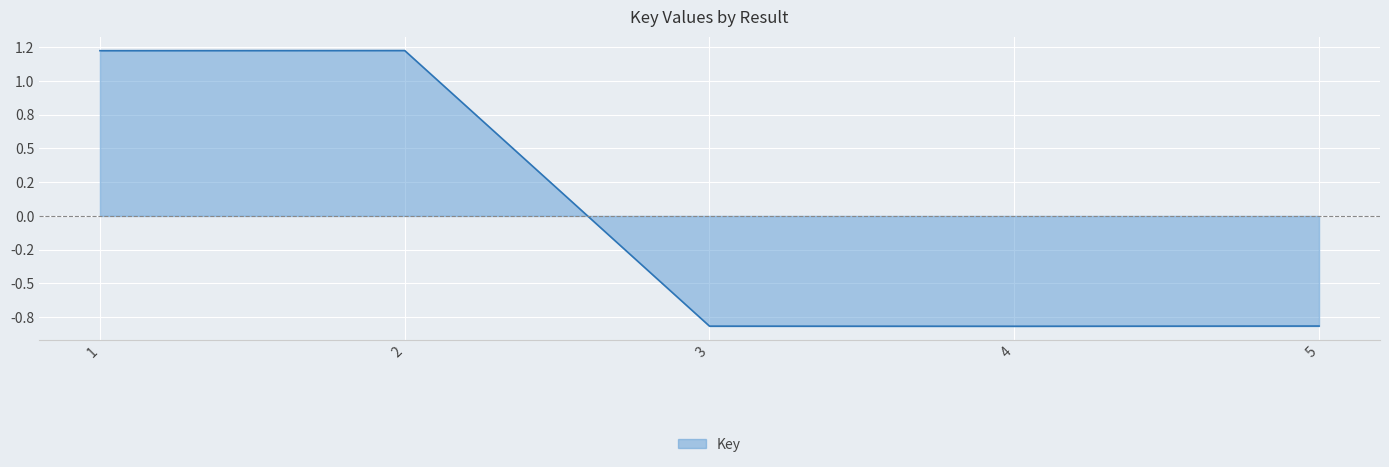

What is the greatest value displayed?

1.2